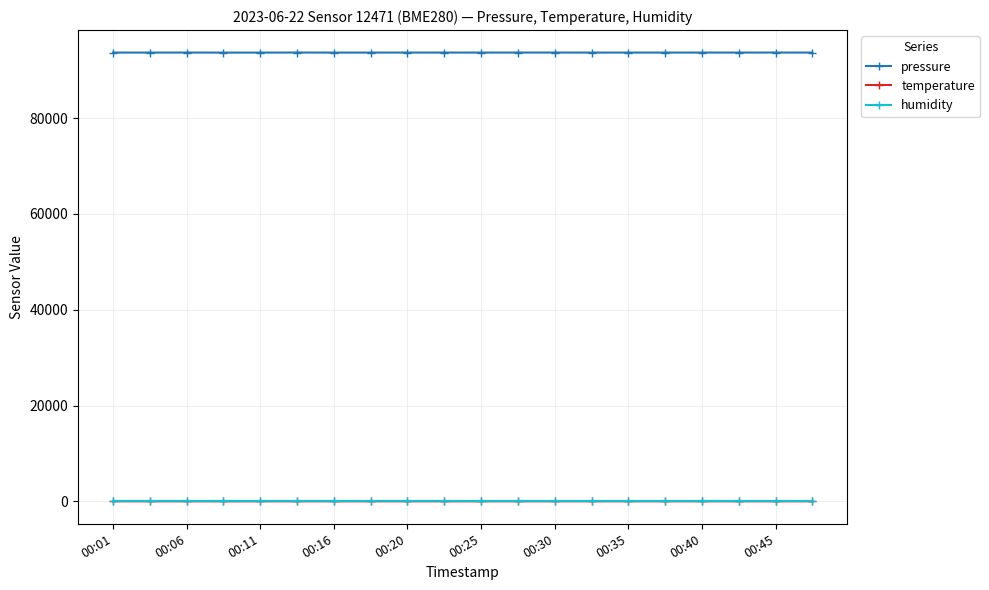

What is the average value of the pressure series?

93676.5